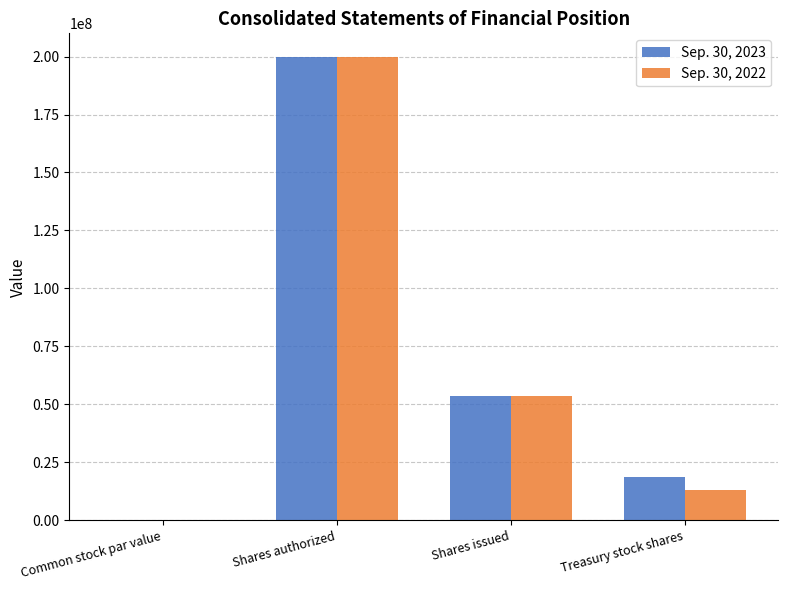

Which series changed the most between Shares authorized and Treasury stock shares?

Sep. 30, 2022